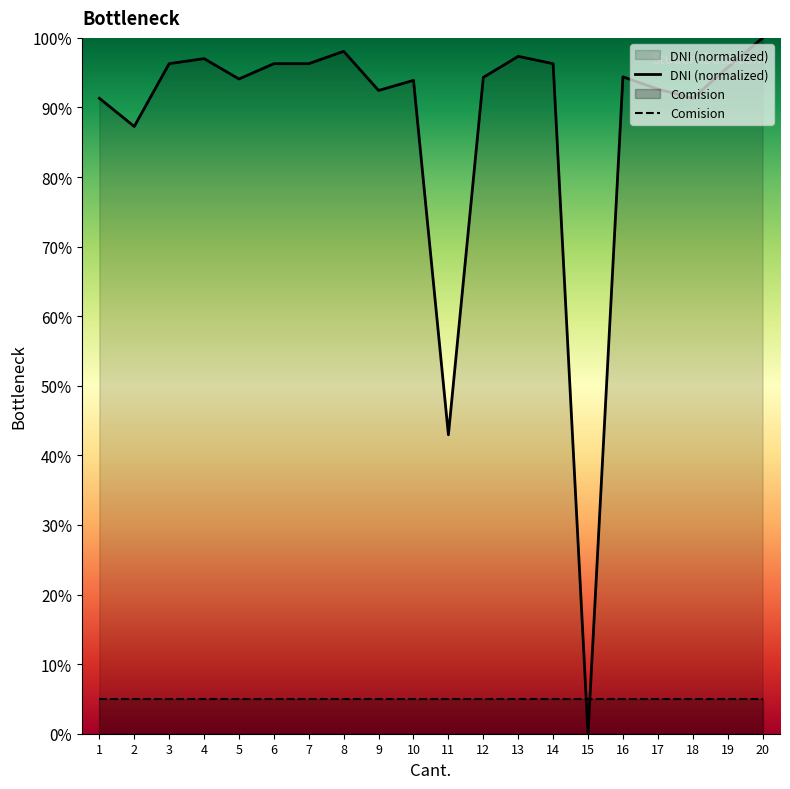

Which series has the largest total across all categories?

DNI (normalized)